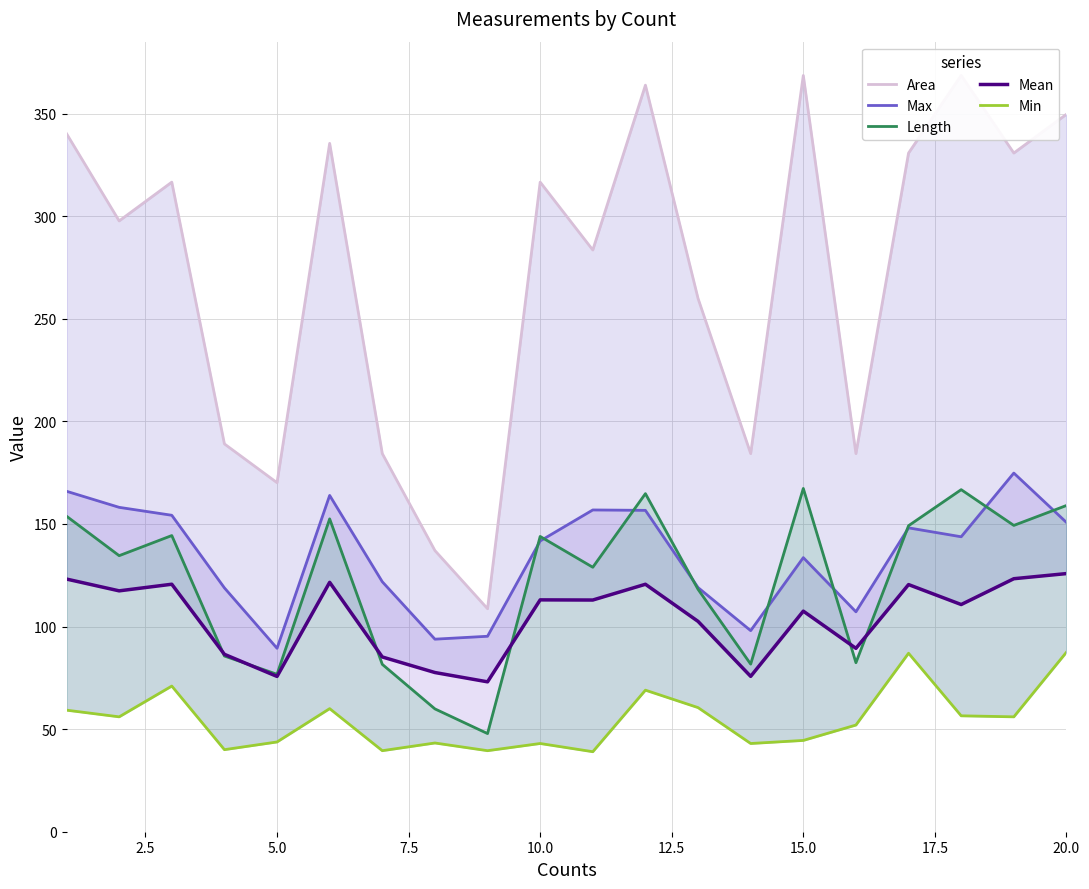

In Max, how many points are higher than both neighbors (excluding endpoints)?

5